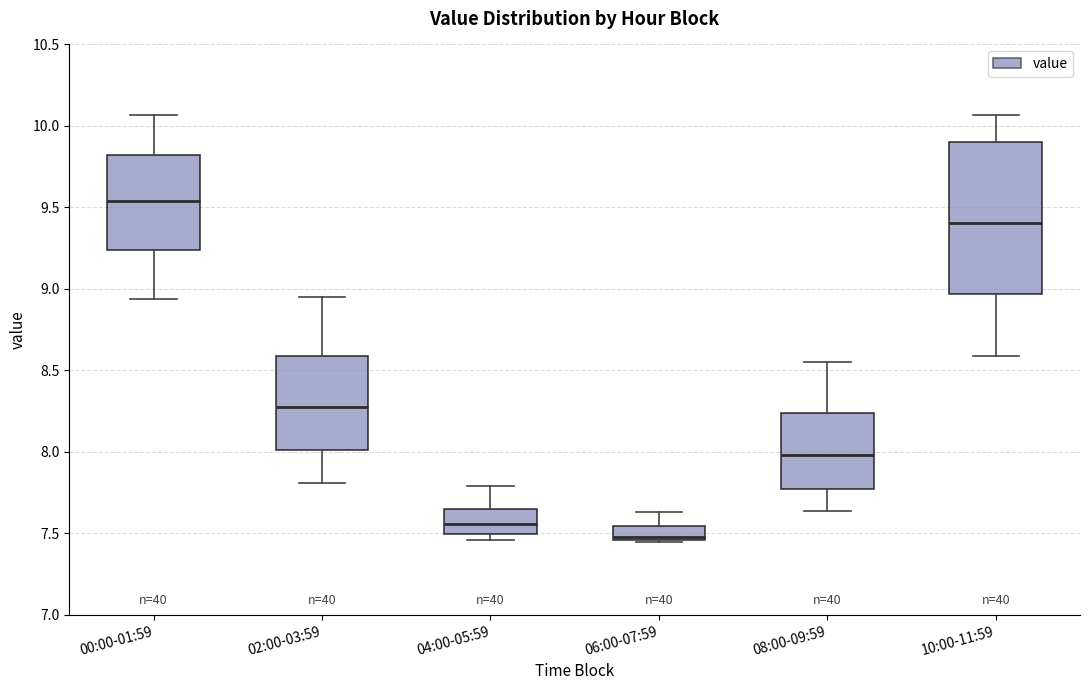

Reading left to right, transcribe this box plot: for each box, give where its median line is, the range the box spans, and where its two whiskers end, as read against the y-axis. The values are not printed on the chart, so give them approximately, as read against the axis.

00:00-01:59: median 9.55, box 9.25 to 9.80, whiskers 8.95 to 10.05
02:00-03:59: median 8.30, box 8.00 to 8.60, whiskers 7.80 to 8.95
04:00-05:59: median 7.55, box 7.50 to 7.65, whiskers 7.45 to 7.80
06:00-07:59: median 7.50, box 7.45 to 7.55, whiskers 7.45 to 7.65
08:00-09:59: median 8.00, box 7.80 to 8.25, whiskers 7.65 to 8.55
10:00-11:59: median 9.40, box 8.95 to 9.90, whiskers 8.60 to 10.05